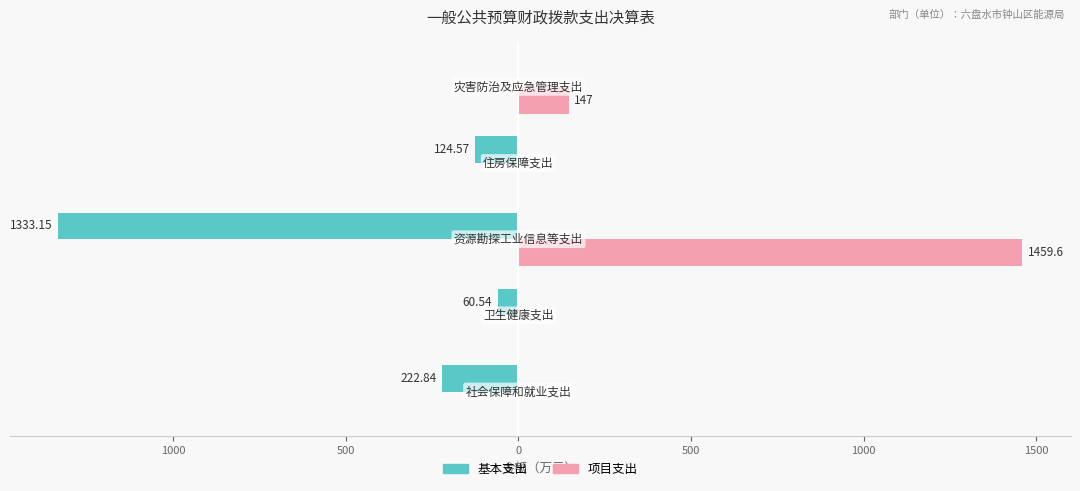

What is the difference between the second highest and second lowest values in the 基本支出 series?

162.3